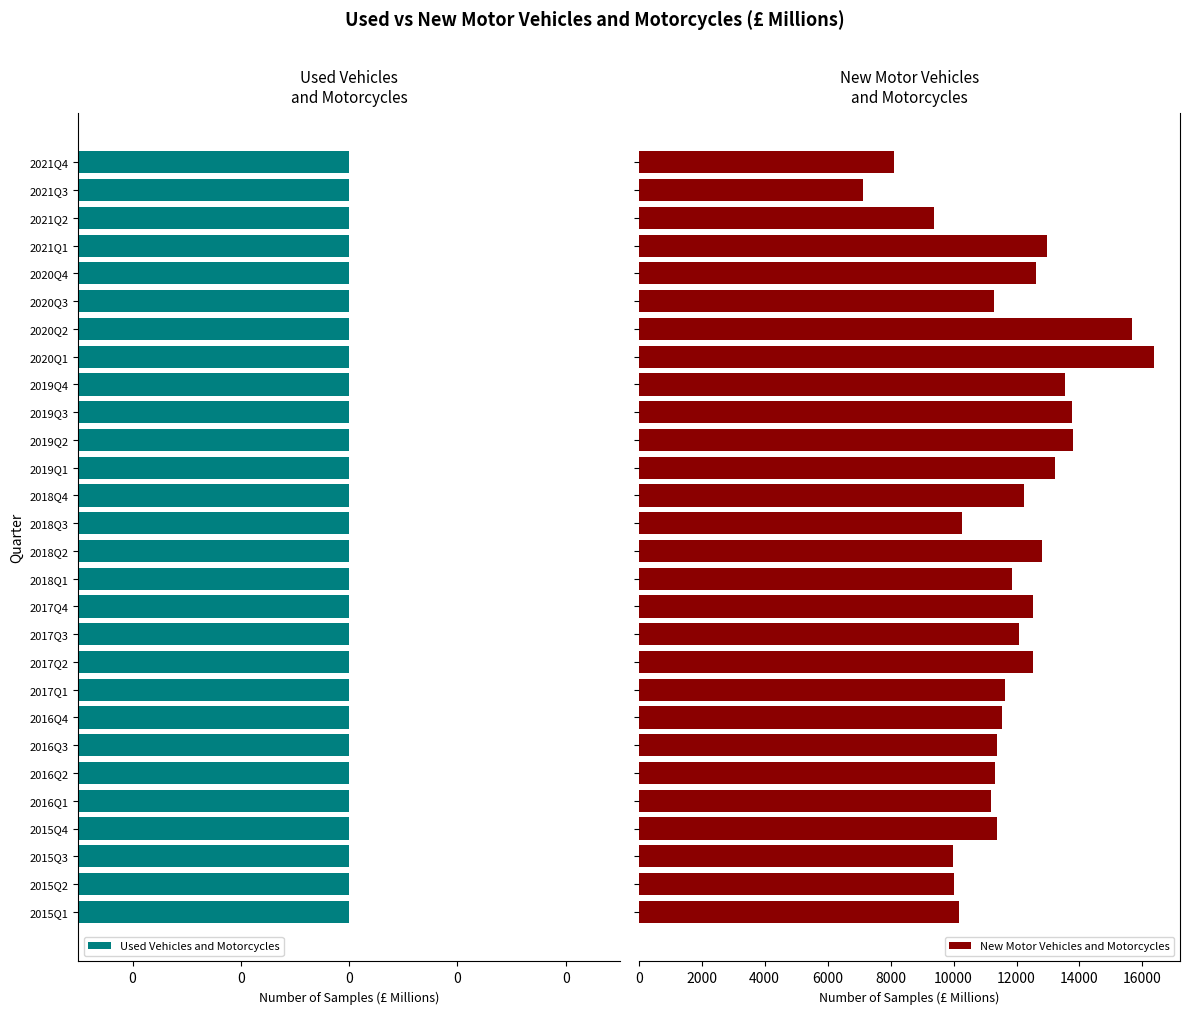

What is the difference between the maximum and second lowest values in the New Motor Vehicles and Motorcycles series?

8250